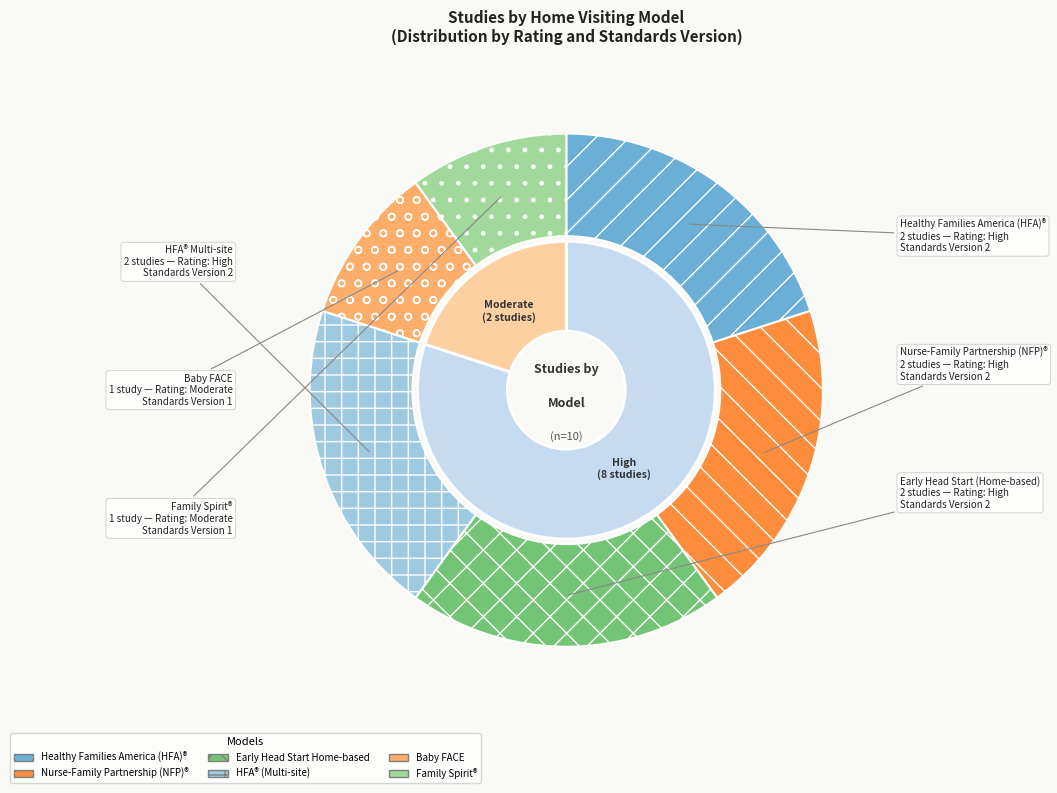

The Baby FACE (Parents as Teachers adaptation) slice represents 17% of the pie. True or false?

False